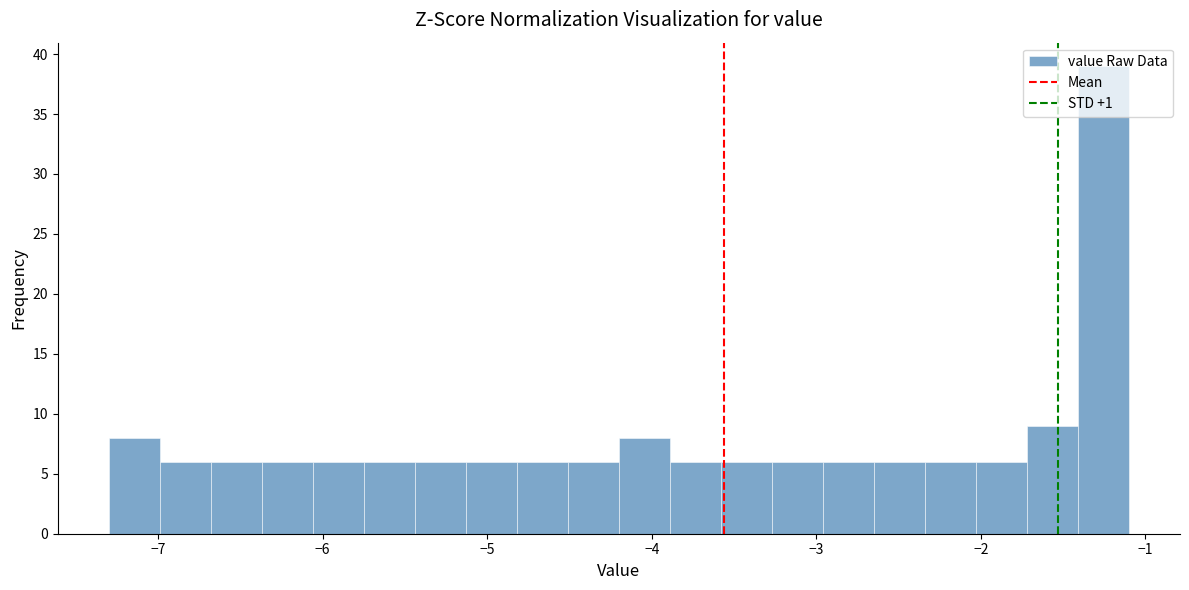

Read against the x-axis, roughly where is the centre of the tallest bar?

-1.3